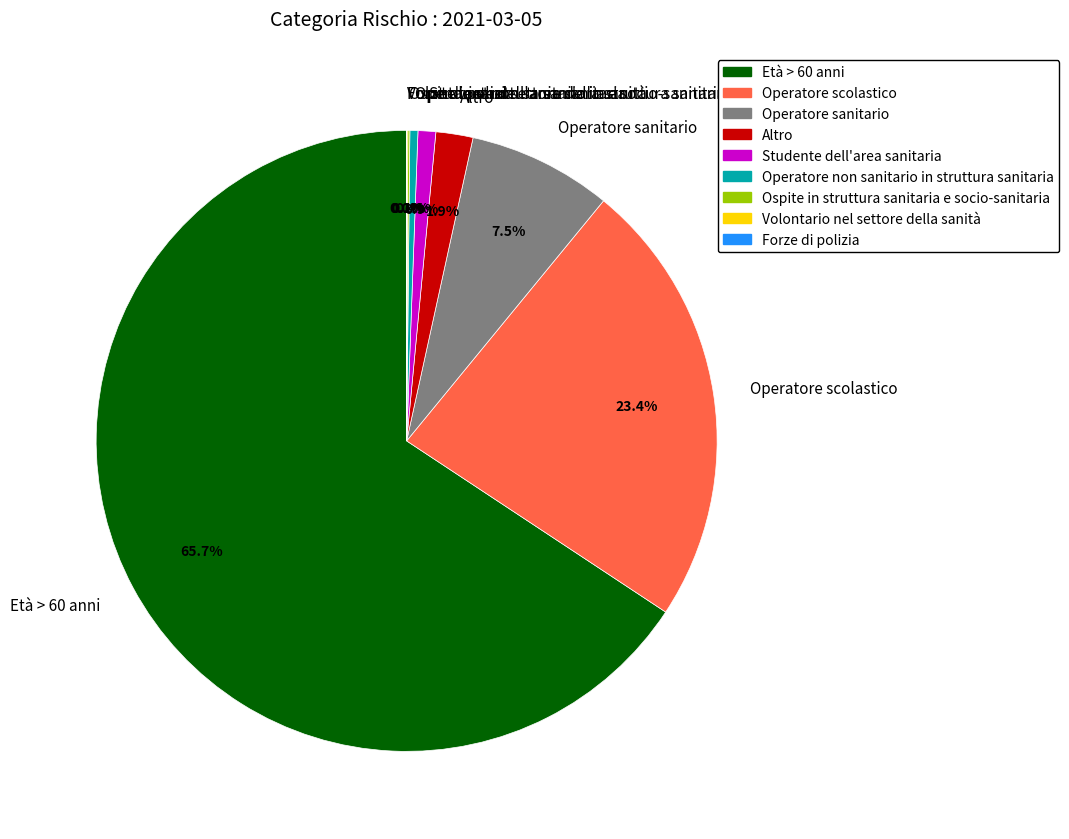

What is the ratio of the value at Studente dell'area sanitaria to the value at Altro?

0.5